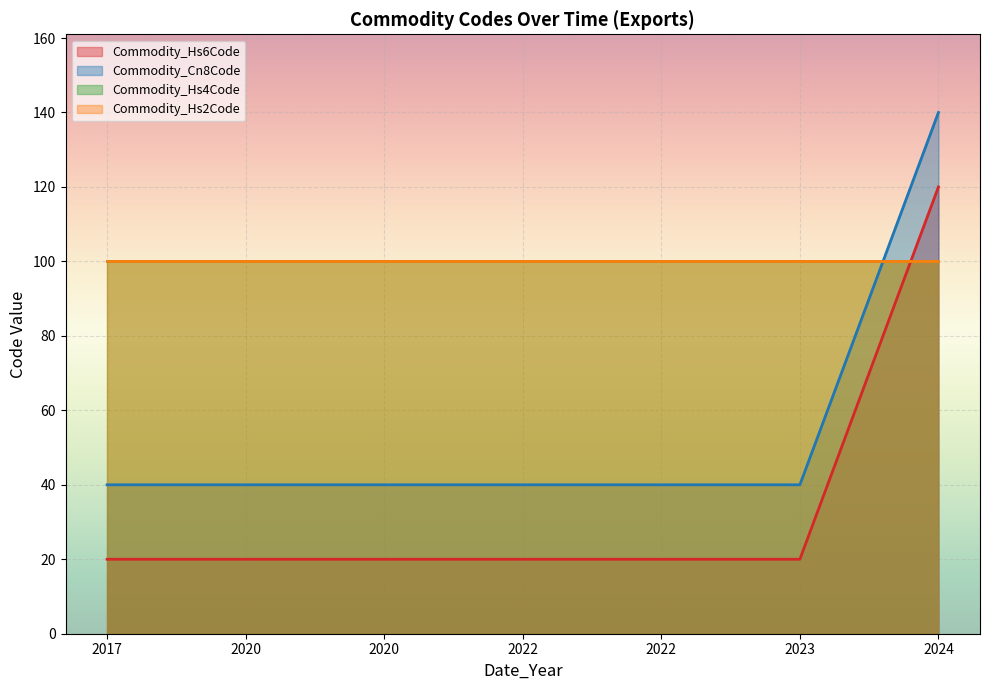

What is the value of the Commodity_Cn8Code point at the 6th from the left?

40